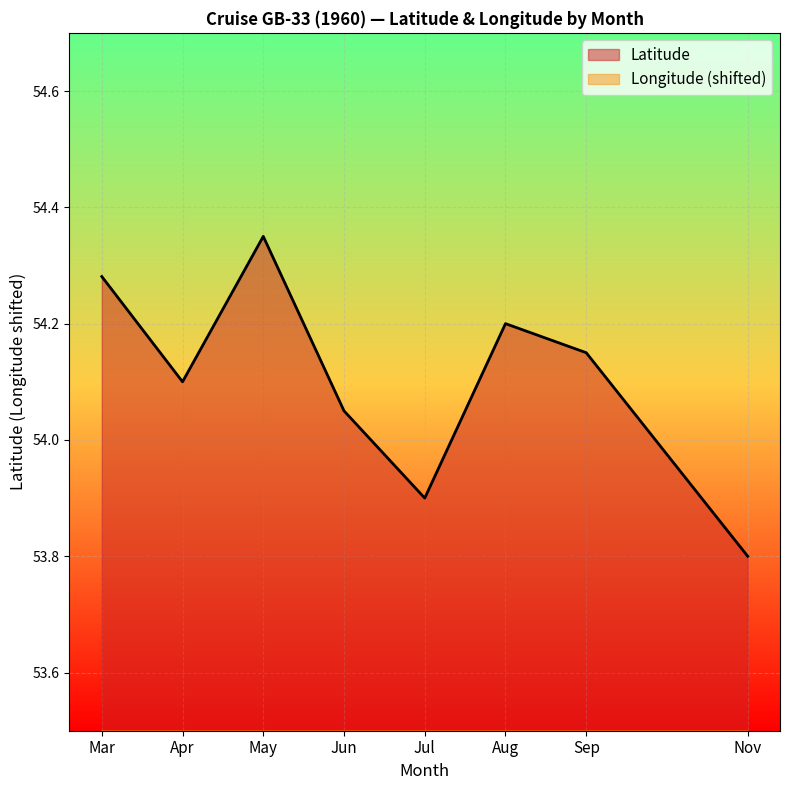

What is the minimum value for Latitude?

53.8